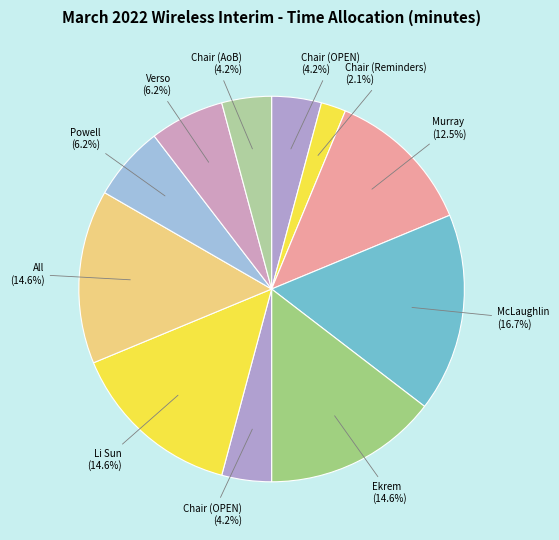

To the nearest percent, what is the difference between the largest and smallest slice percentages?

15%